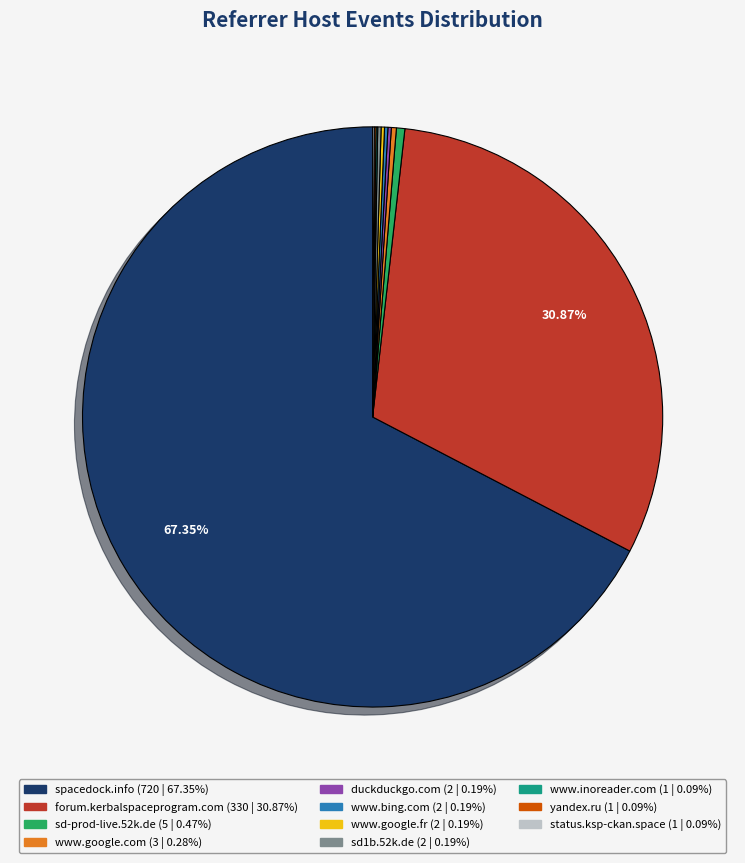

Is the sum of spacedock.info (720 | 67.35%) and sd-prod-live.52k.de (5 | 0.47%) greater than half?

Yes